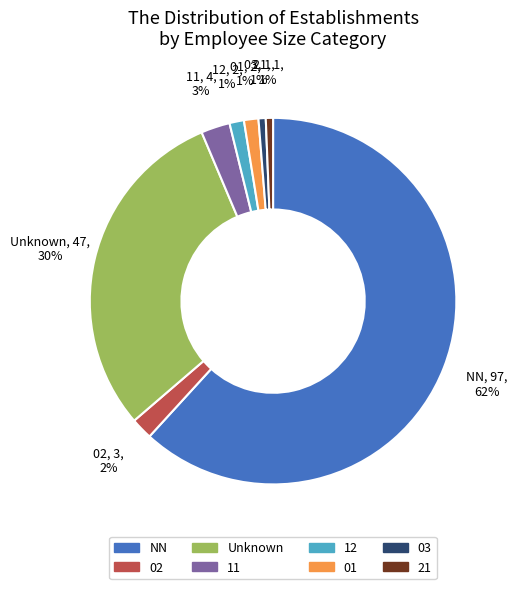

Is it true that 02 is 2% of the pie?

True